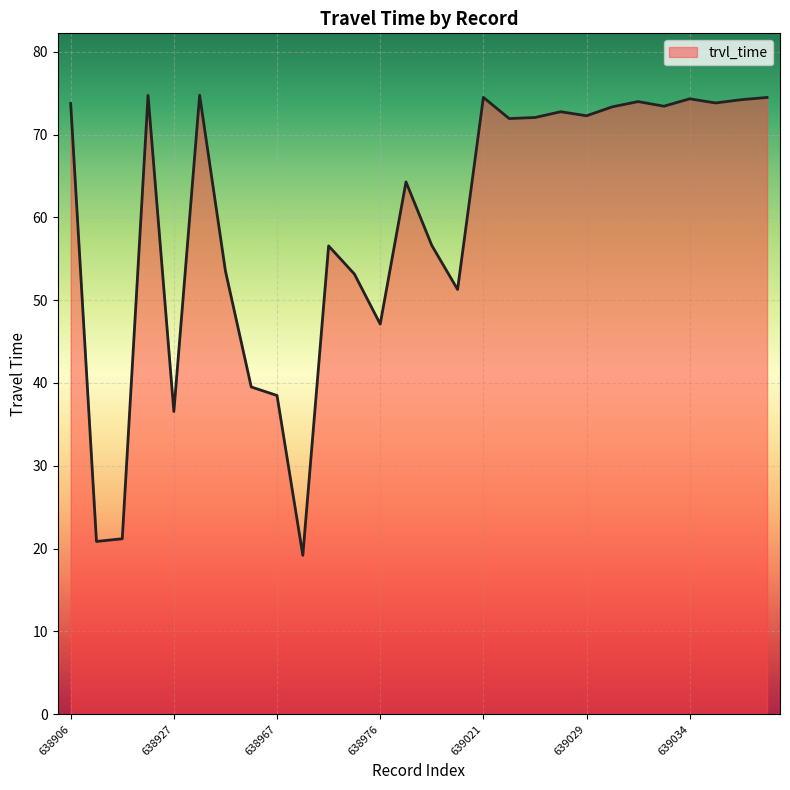

What is the smallest value displayed?

19.2